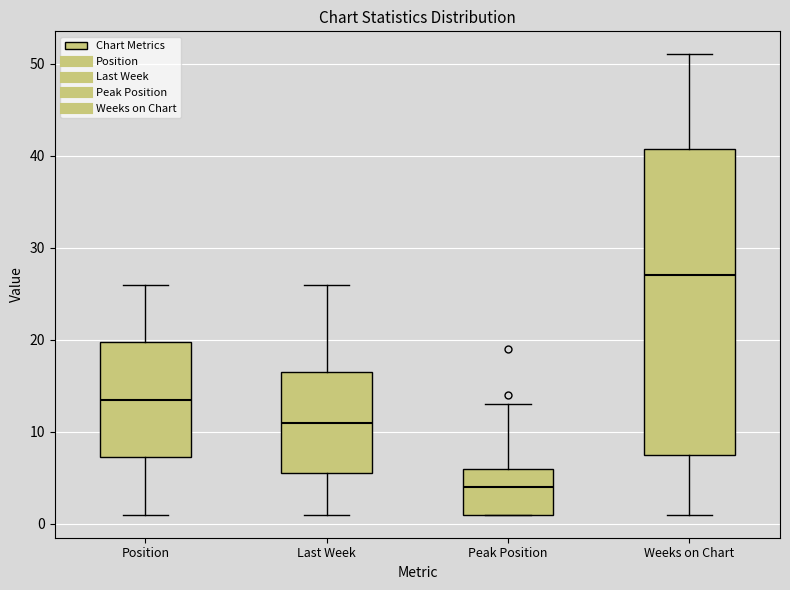

Comparing the boxes themselves (not the whiskers), which one is the tallest?

Weeks on Chart